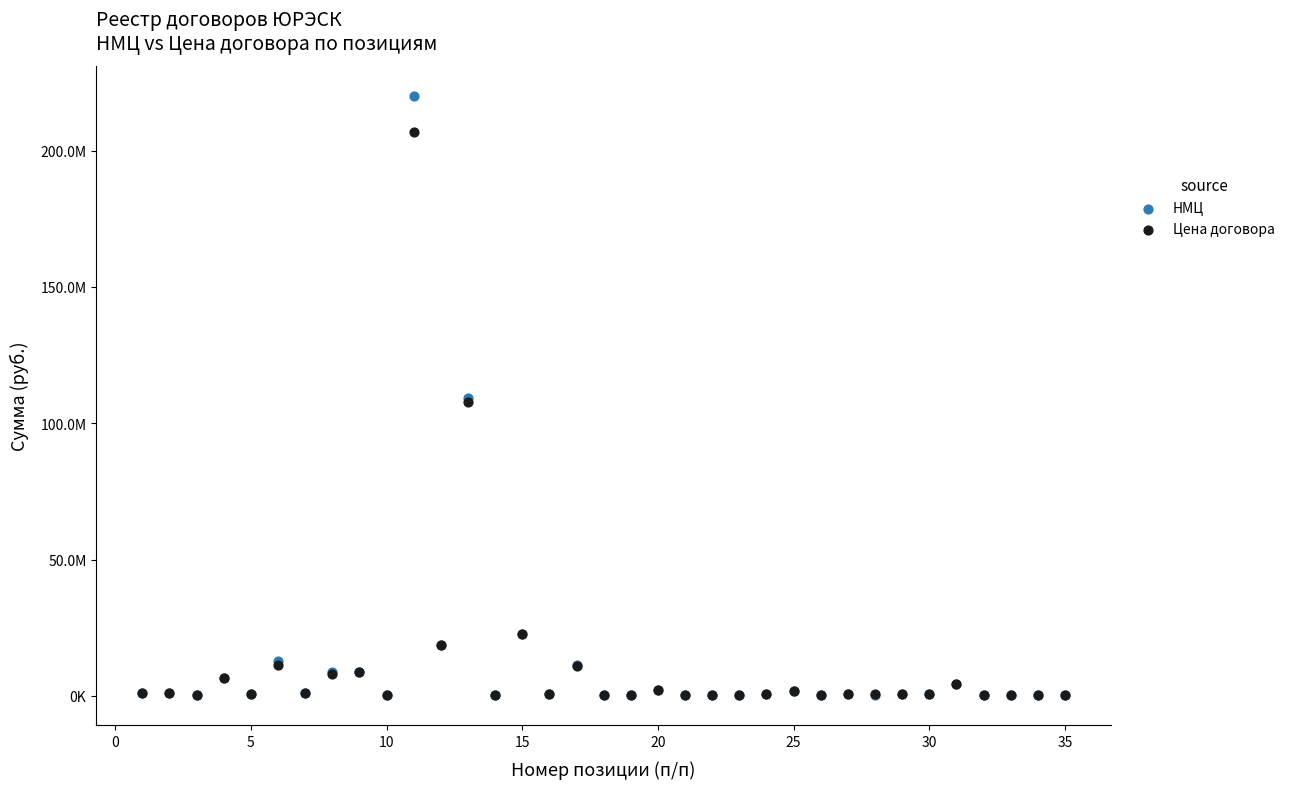

What are all the series names shown in the legend?

НМЦ, Цена договора